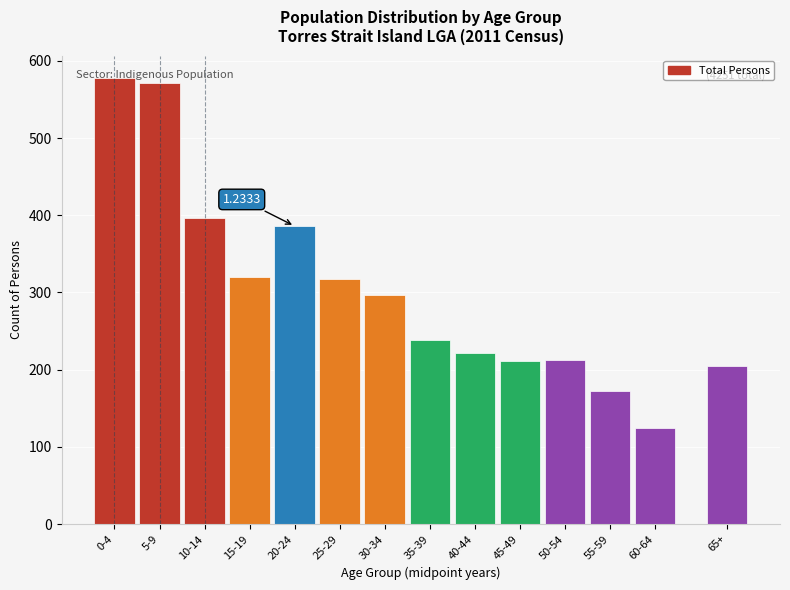

What is the sum of the values at 30-34 and 55-59?

470